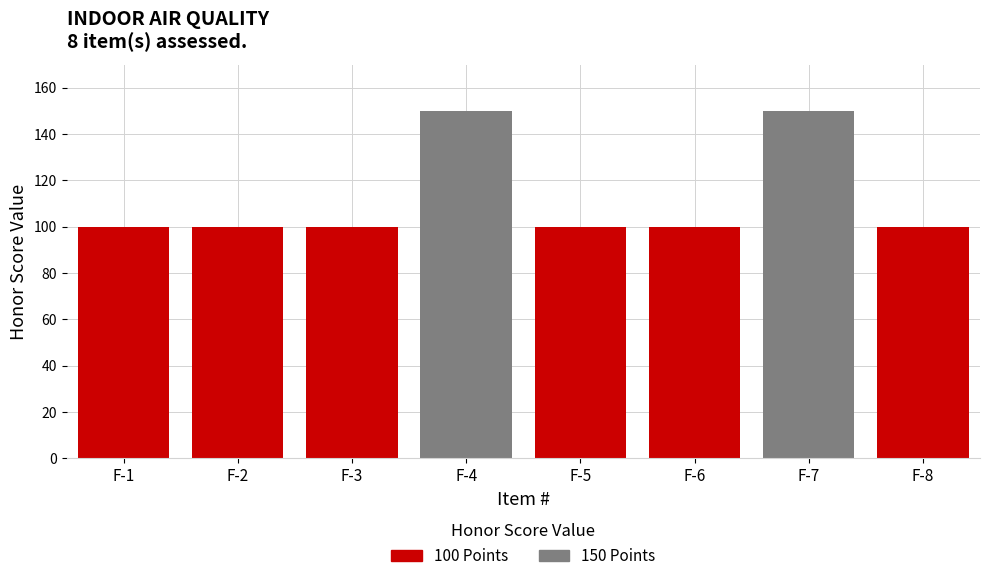

Reading left to right, extract all data points from this chart.

F-1=100	F-2=100	F-3=100	F-4=150	F-5=100	F-6=100	F-7=150	F-8=100